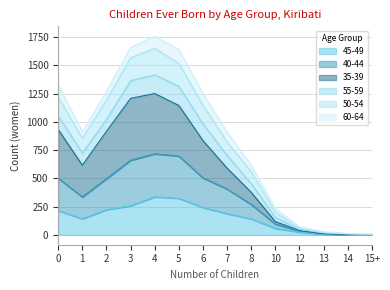

At which label does 50-54 reach its peak?

4